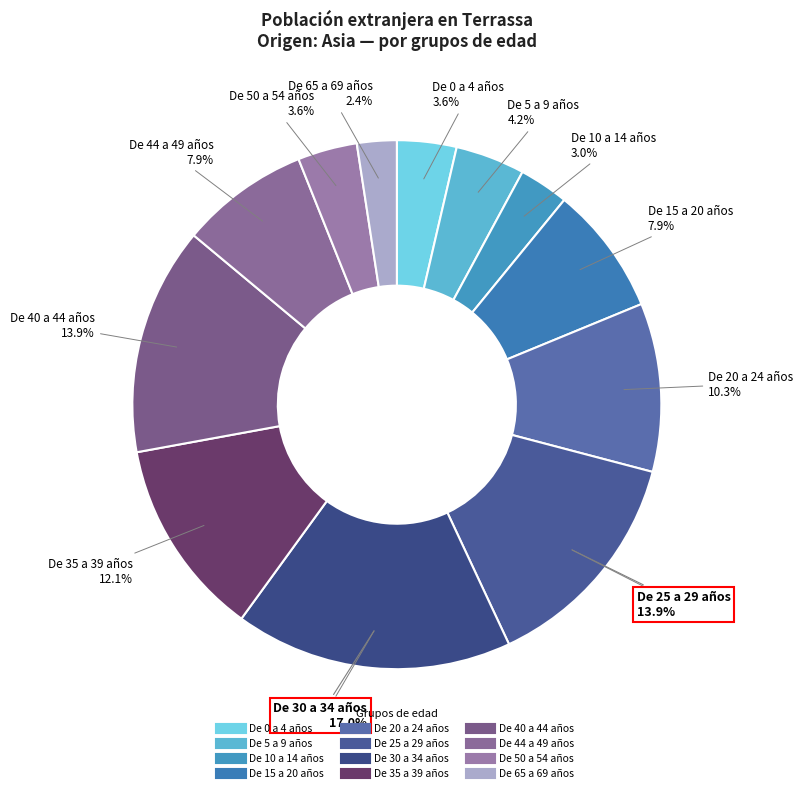

Is De 35 a 39 años the majority of the pie?

No